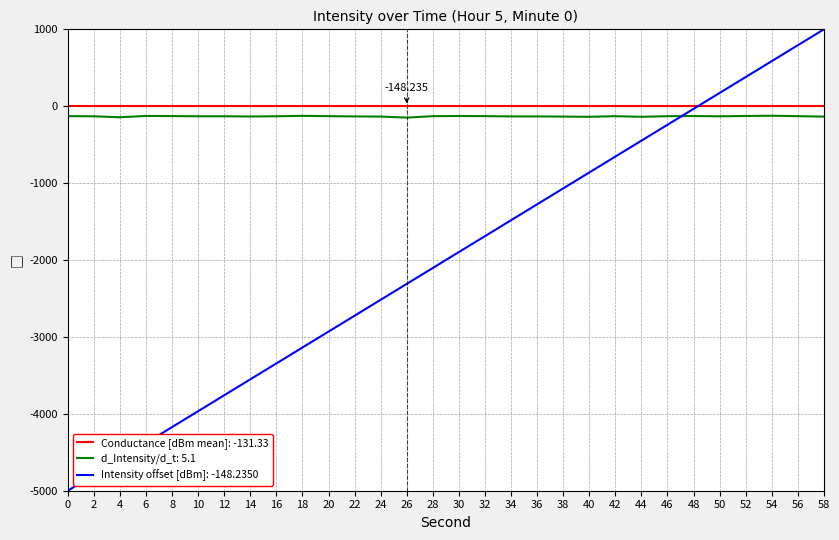

Is the value of d_Intensity/d_t: 5.1 at 20 greater than the value of Conductance [dBm mean]: -131.33 at 56?

No